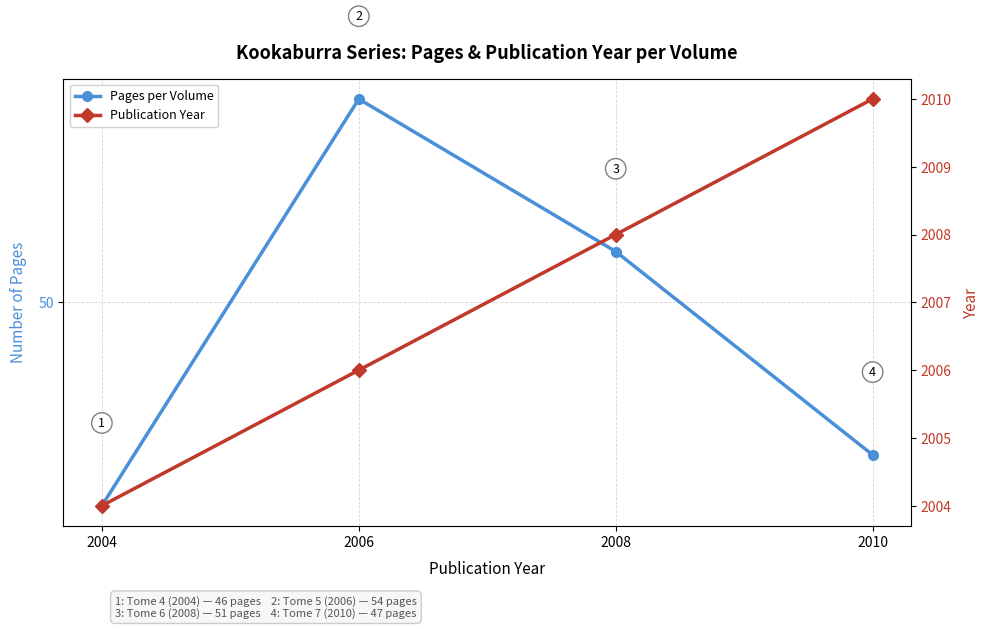

What is the total value across all series at 2006?

2060